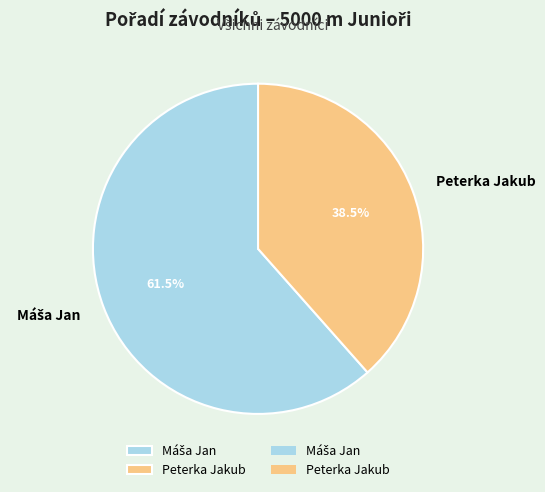

What percentage is NOT represented by Peterka Jakub?

61.5%